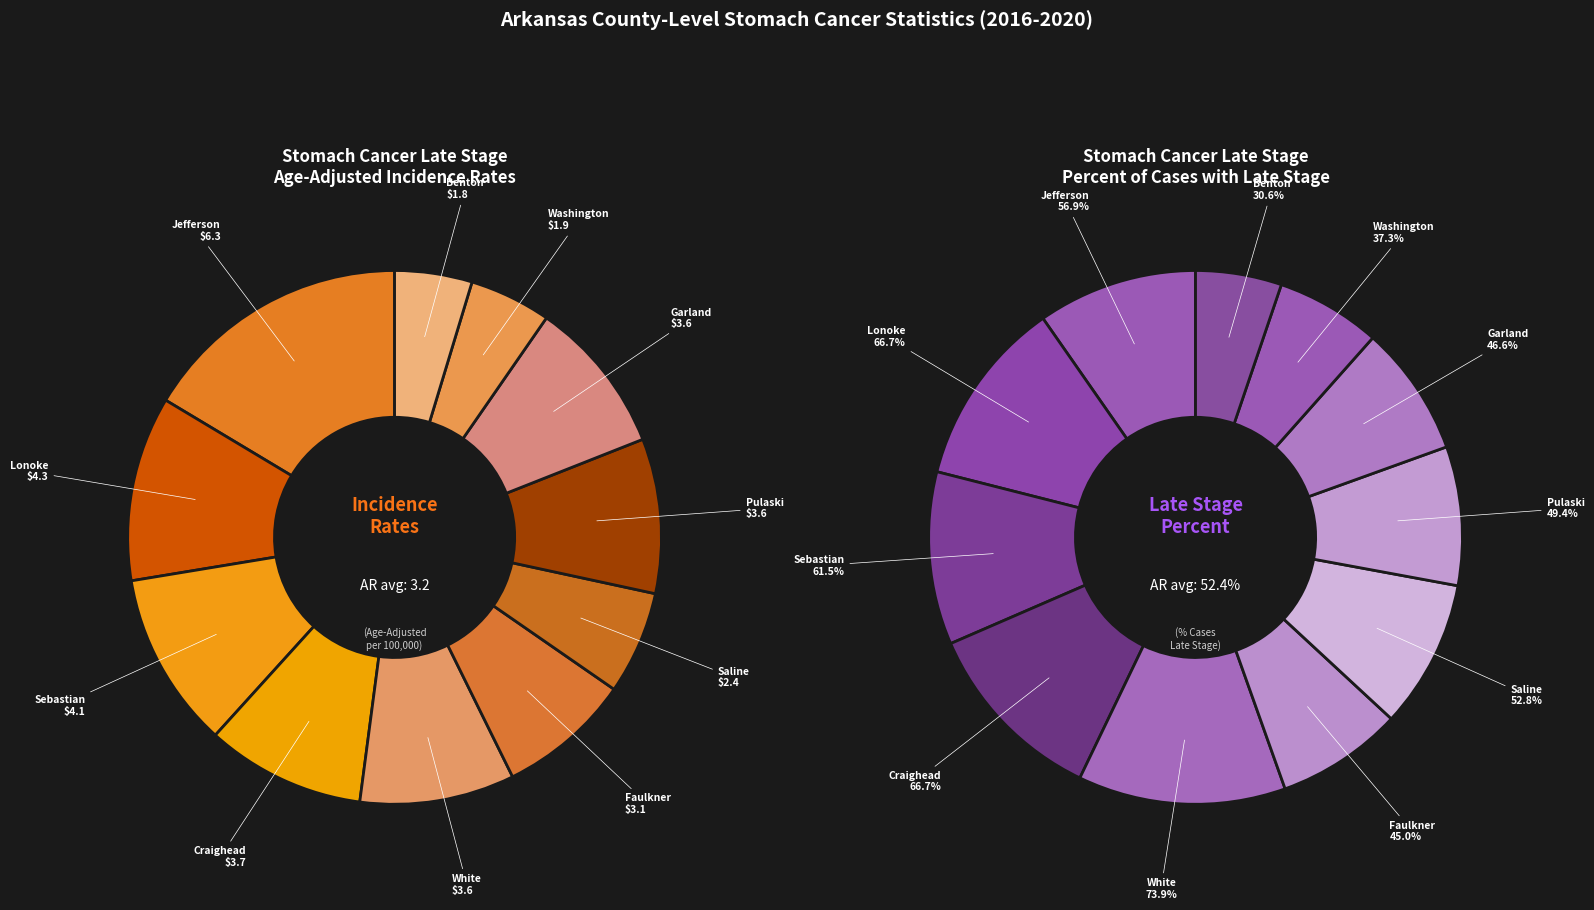

To the nearest percent, what portion does Lonoke County represent?

11%